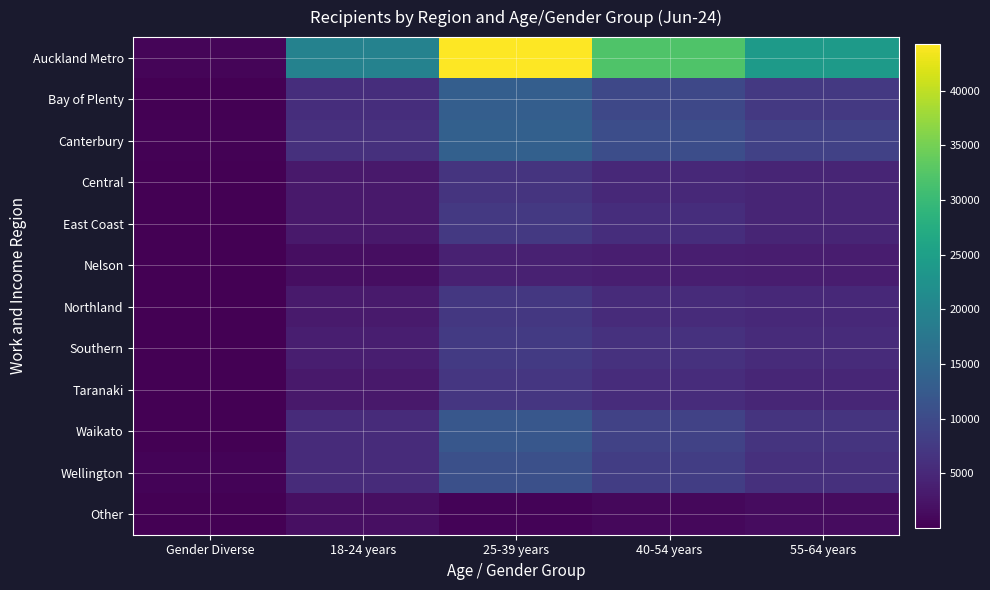

What is the total value across all series at Gender Diverse?

2019